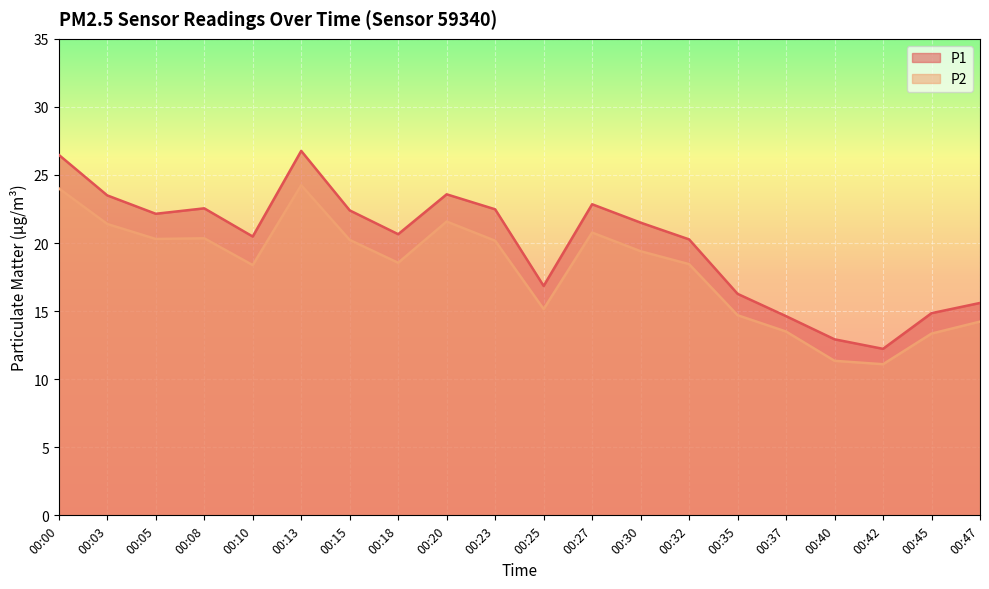

True or false: P2 and P1 cross at least once.

False